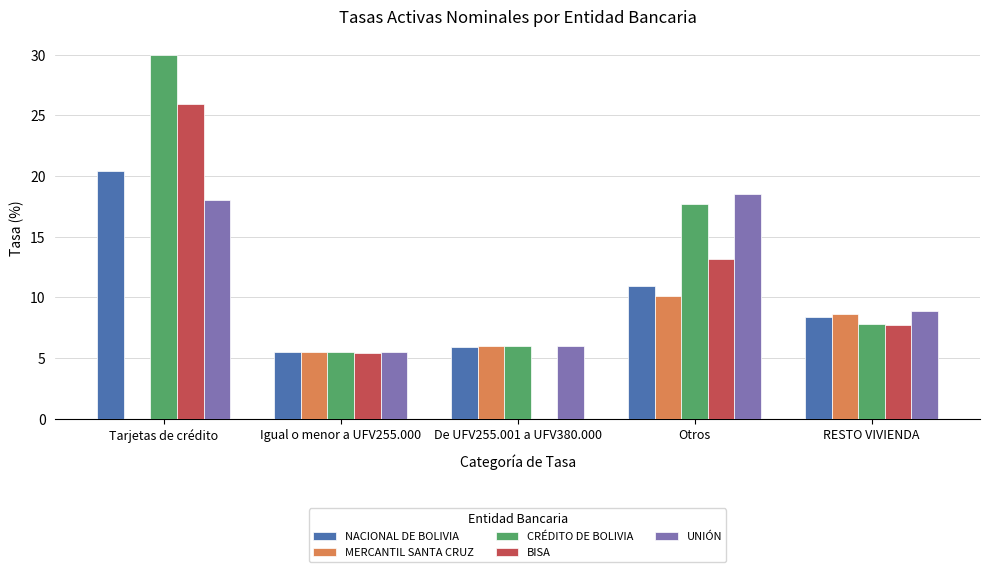

Is the value of BISA at De UFV255.001 a UFV380.000 greater than the value of MERCANTIL SANTA CRUZ at De UFV255.001 a UFV380.000?

No